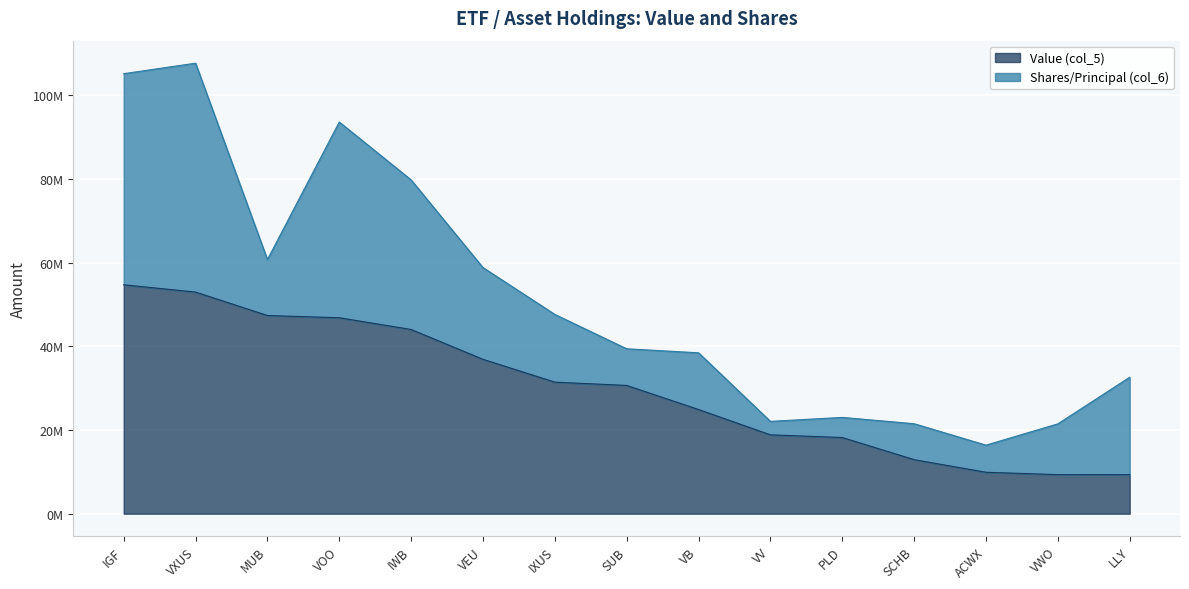

What are all the series names shown in the legend?

Value (col_5), Shares/Principal (col_6)